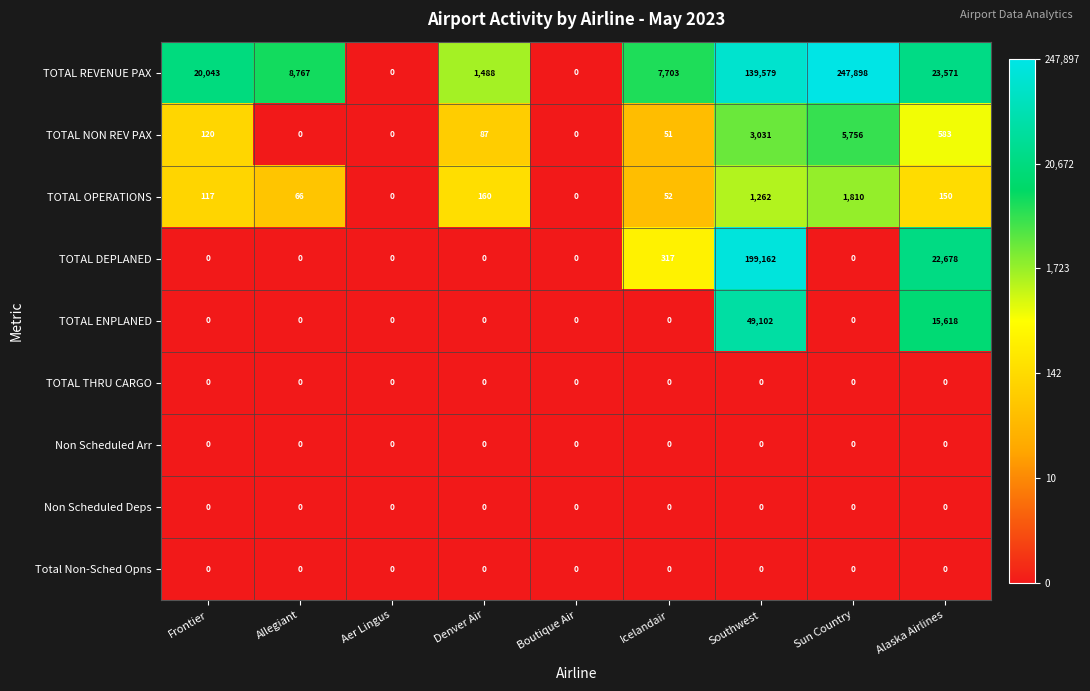

What is the greatest value displayed?

247898